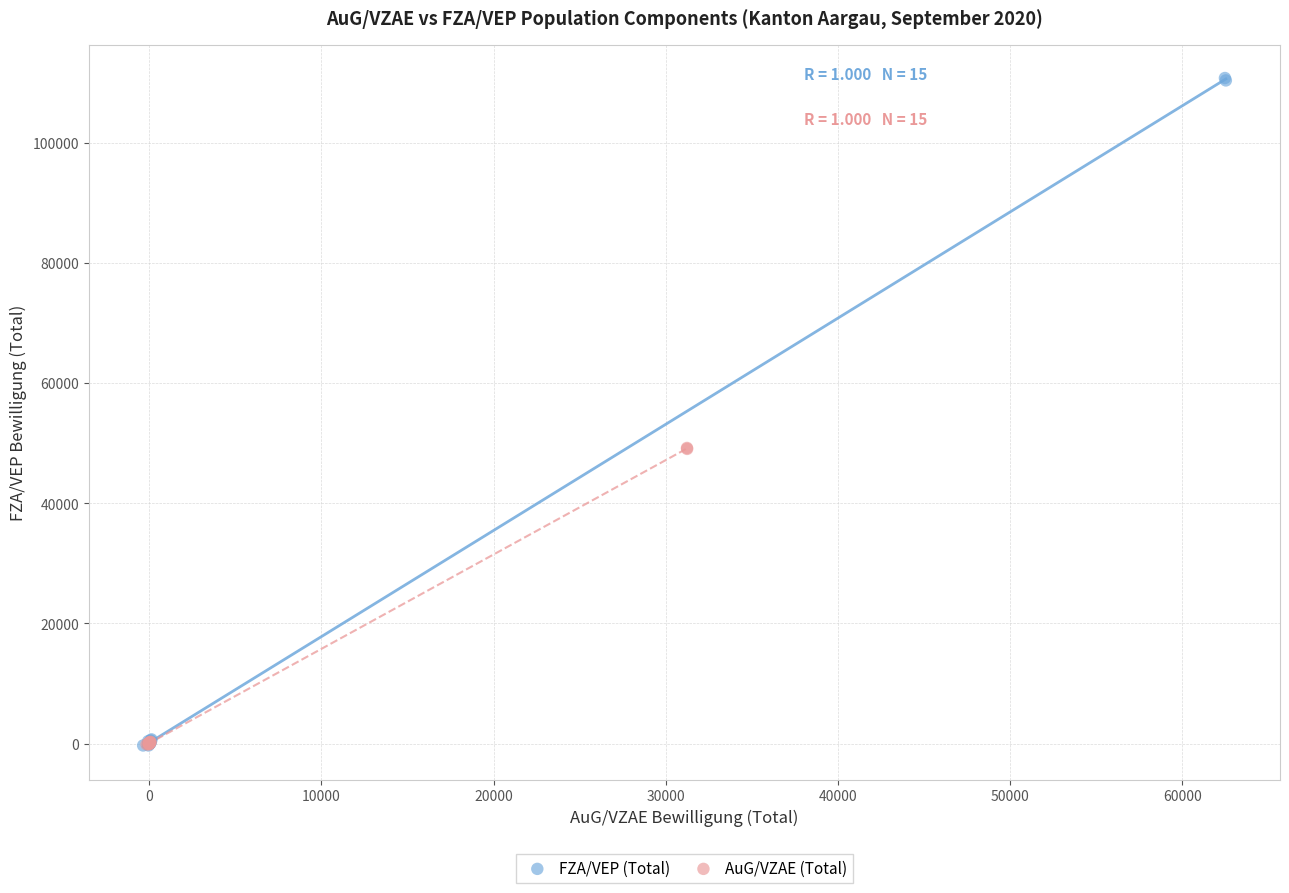

Which series has the largest Y range (max minus min)?

FZA/VEP (Total)